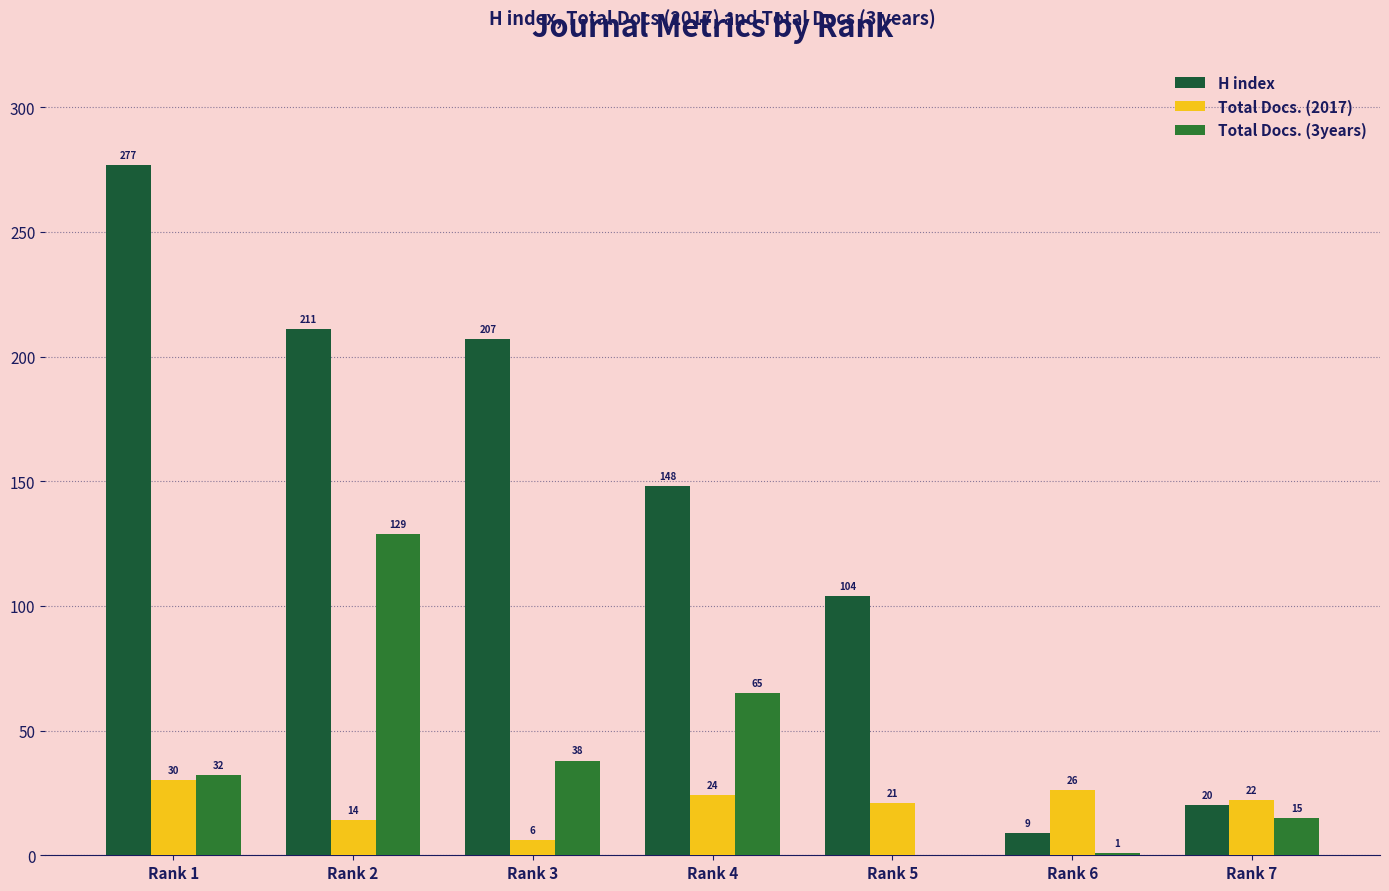

How many series are shown in this chart?

3